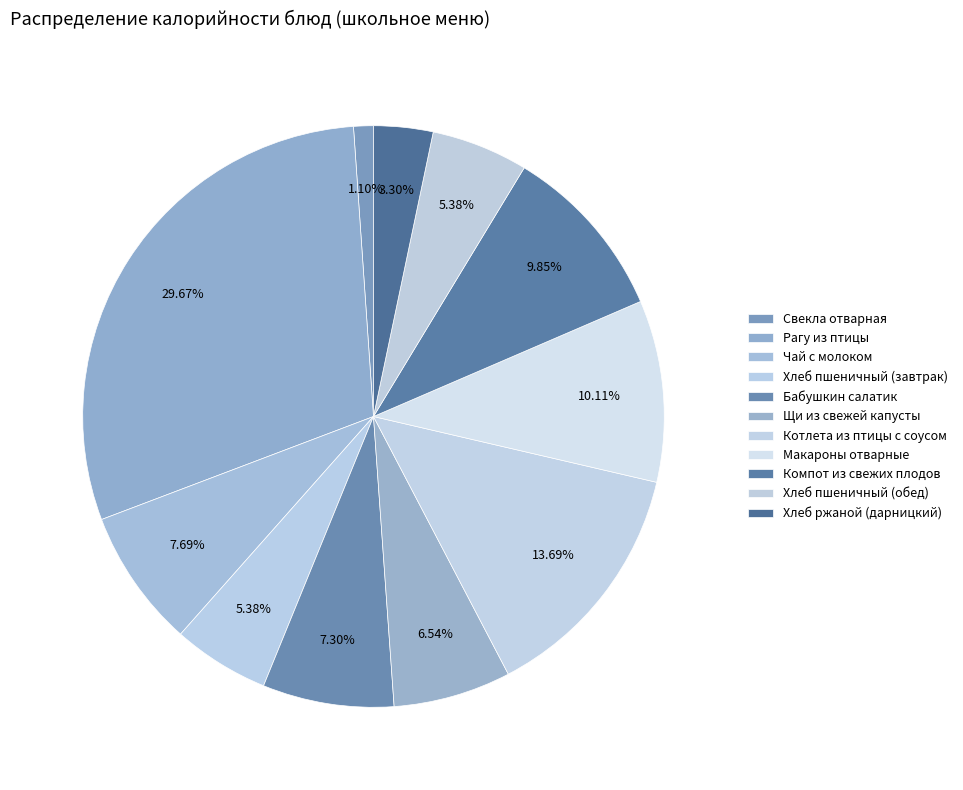

Is the sum of Хлеб пшеничный (завтрак) and Щи из свежей капусты greater than half?

No